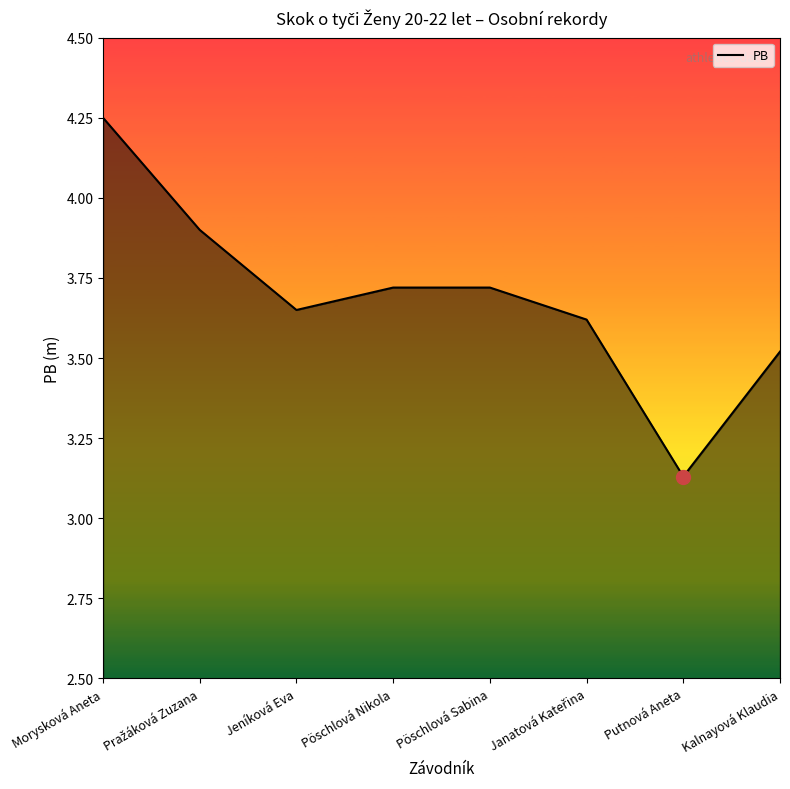

What position from the right is Jeníková Eva?

6